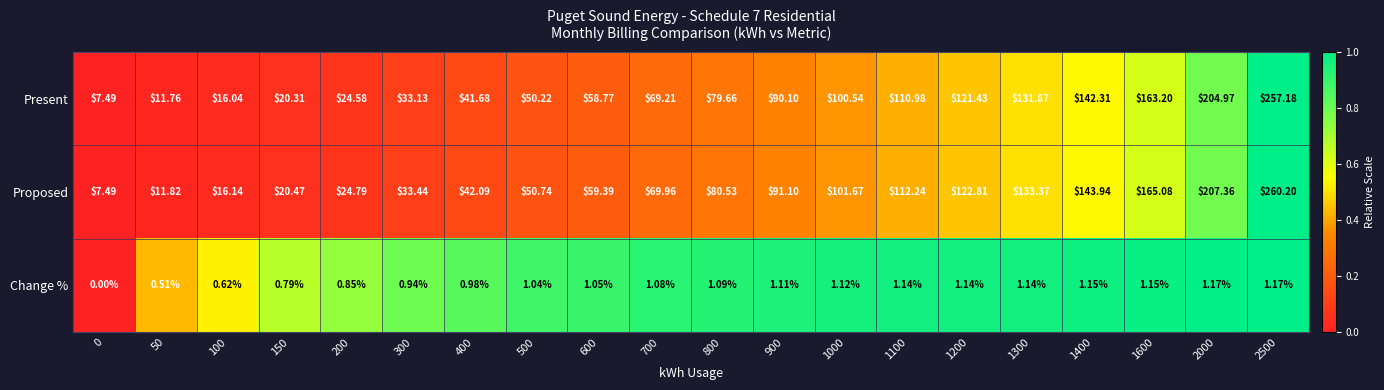

Between 500 and 700, which series saw the biggest shift?

Proposed